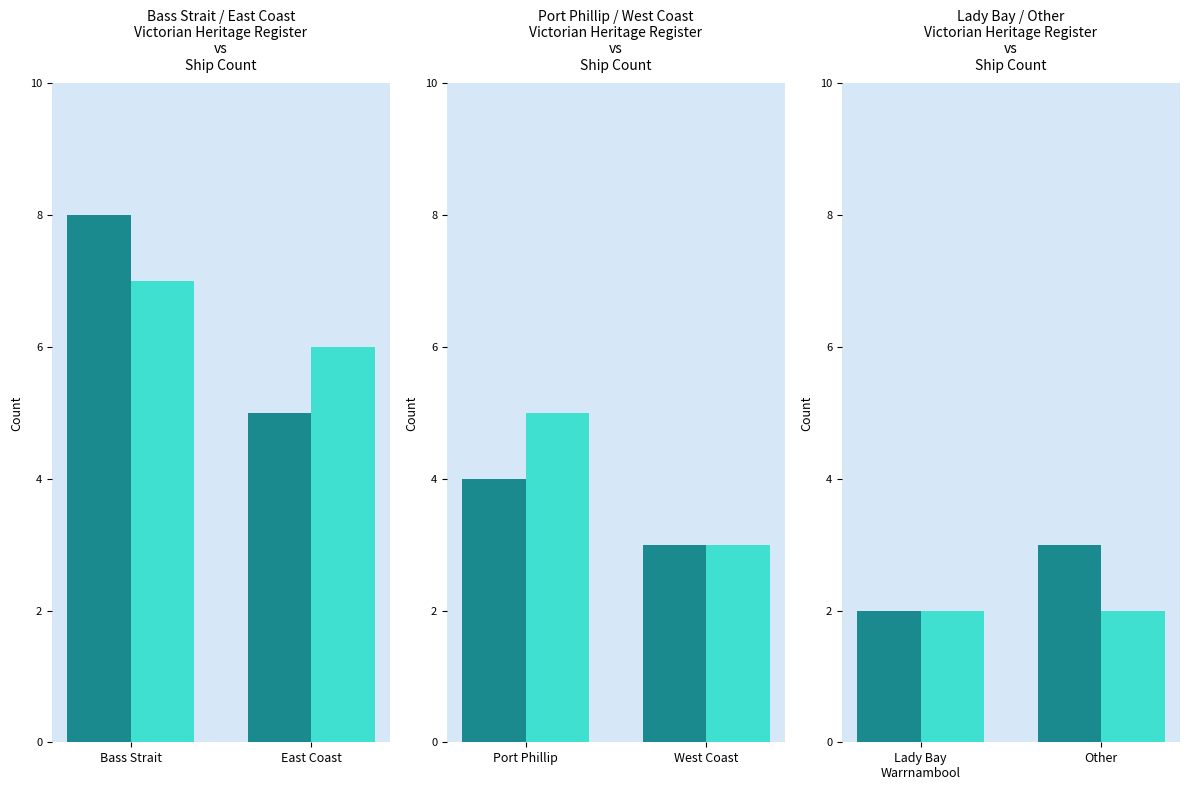

What is the value of the Other Register bar at the 1st from the left?

2